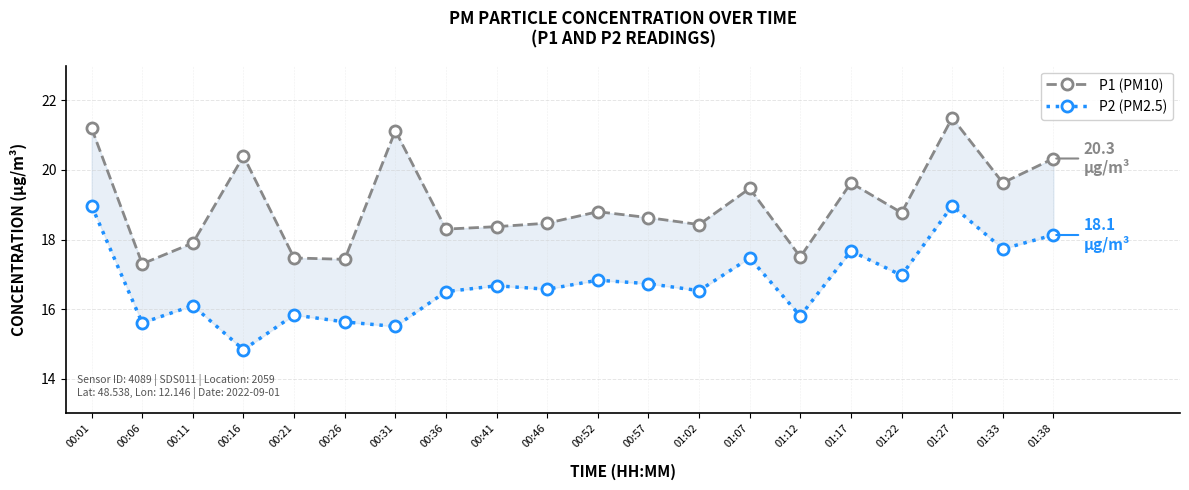

At which category is the sum across all series the highest?

01:27